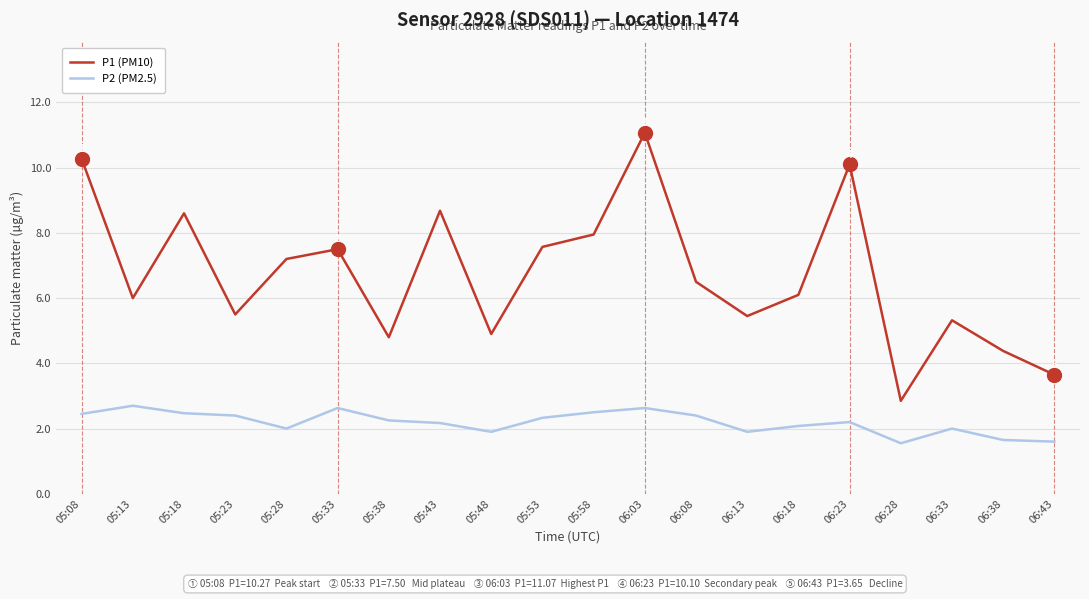

What is the difference between the P2 (PM2.5) values at 05:43 and 06:33?

0.2